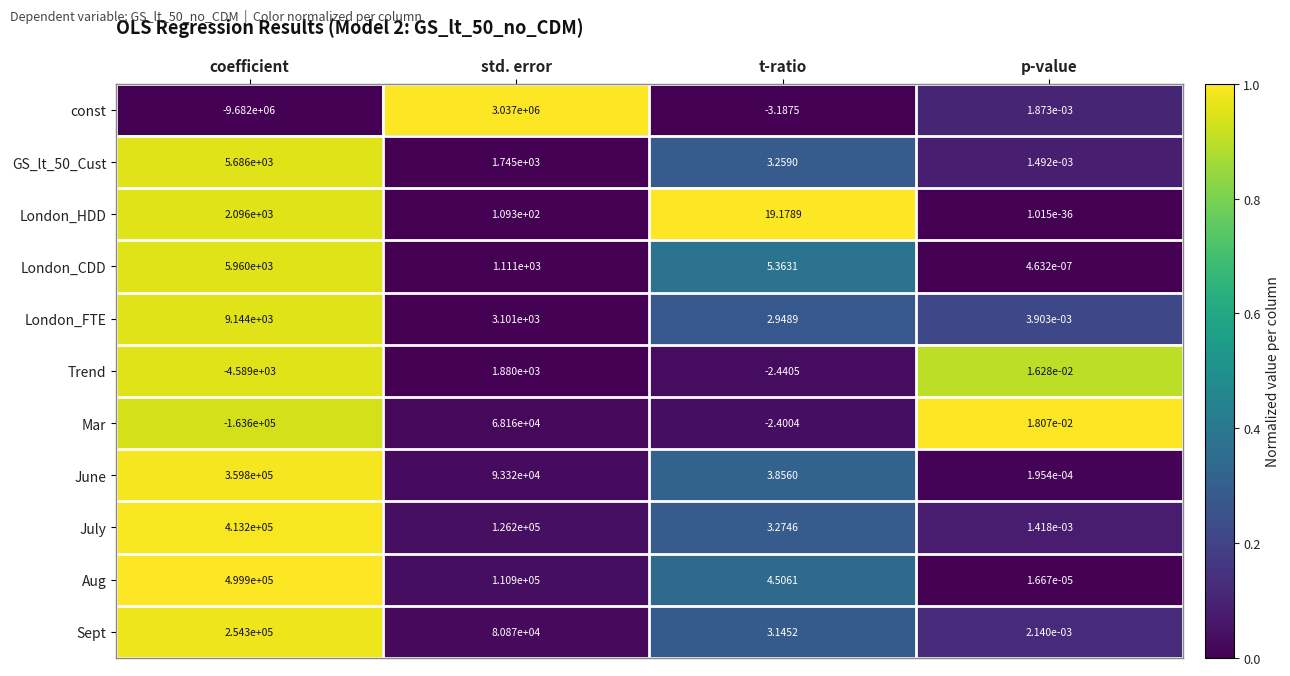

At std. error, list the series in order from largest to smallest.

const, July, Aug, June, Sept, Mar, London_FTE, Trend, GS_lt_50_Cust, London_CDD, London_HDD